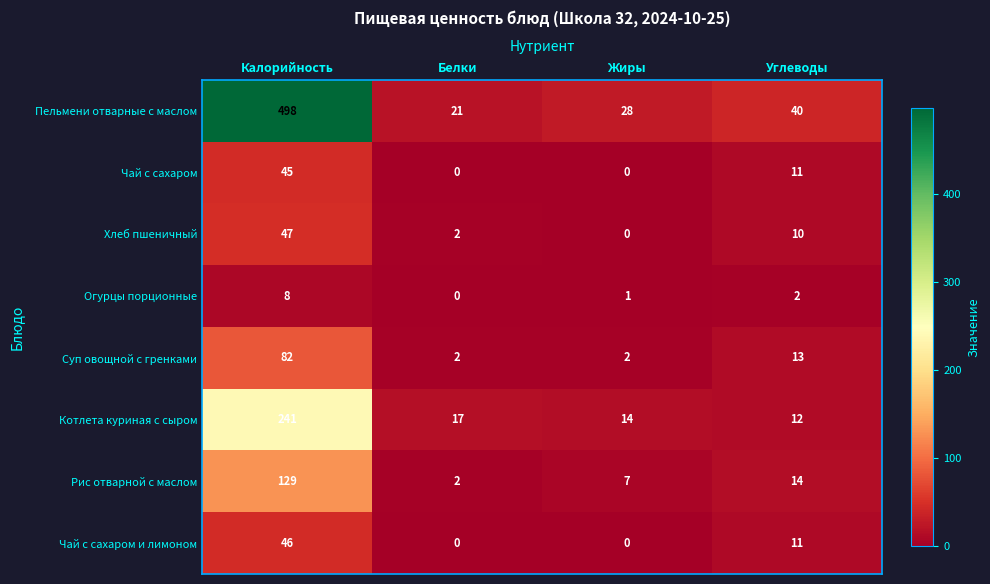

Between Белки and Жиры, which series saw the biggest shift?

Пельмени отварные с маслом